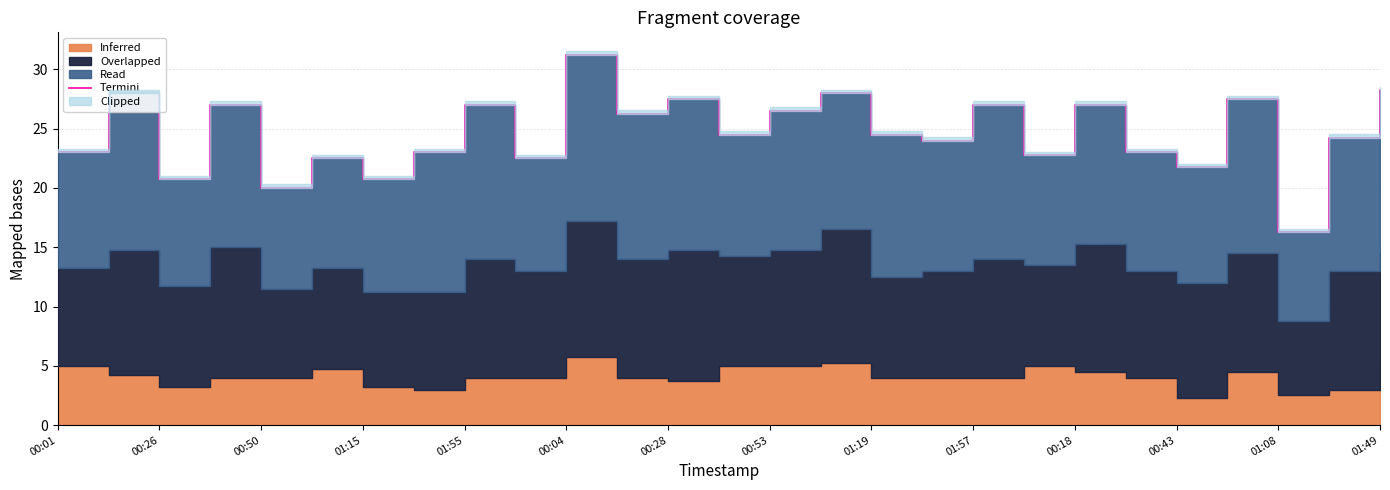

What is the difference between the values at 00:43 and 25?

2.0